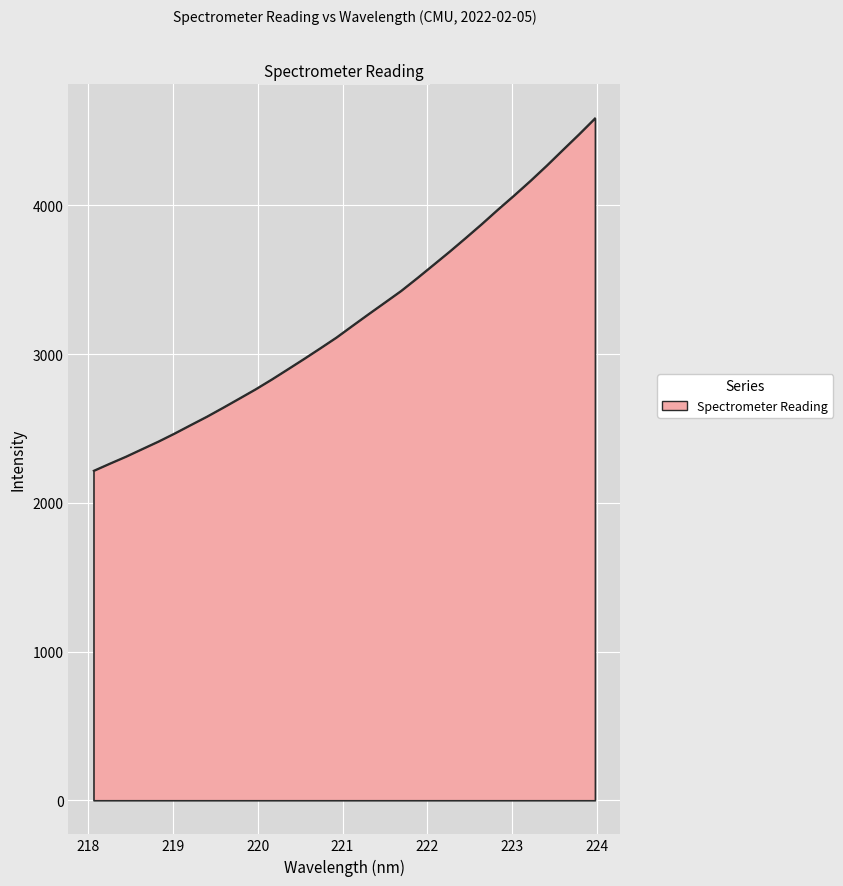

What is the difference between the maximum and minimum values?

2370.1